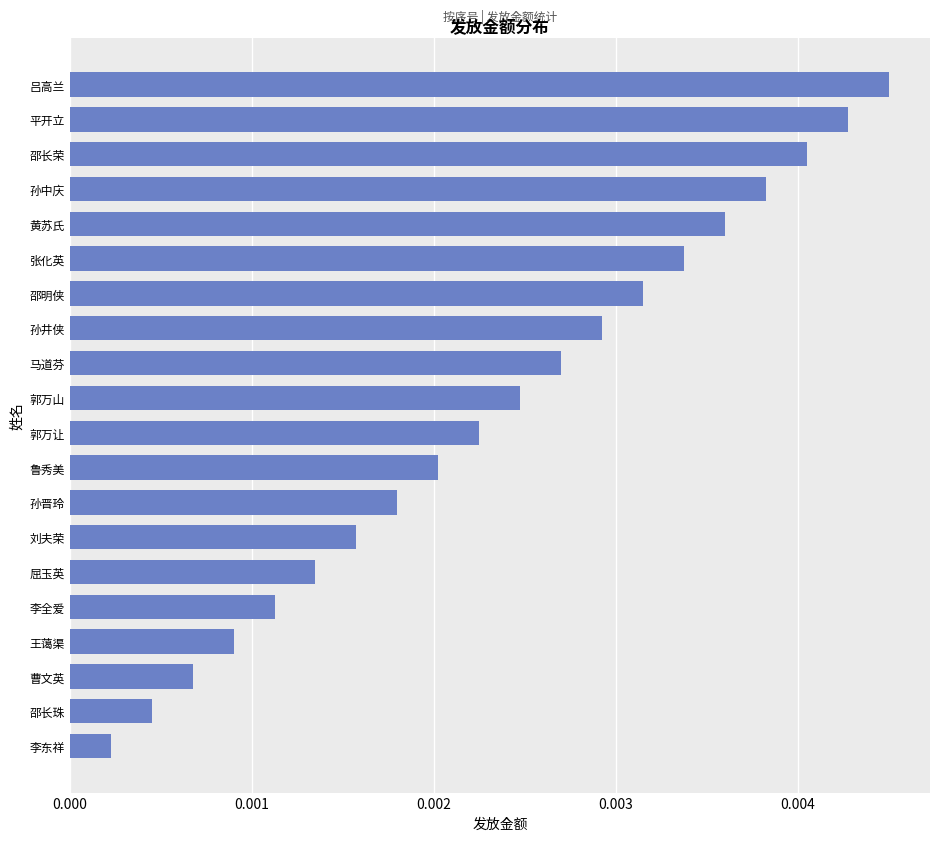

Which label corresponds to the smallest value in the chart?

李东祥